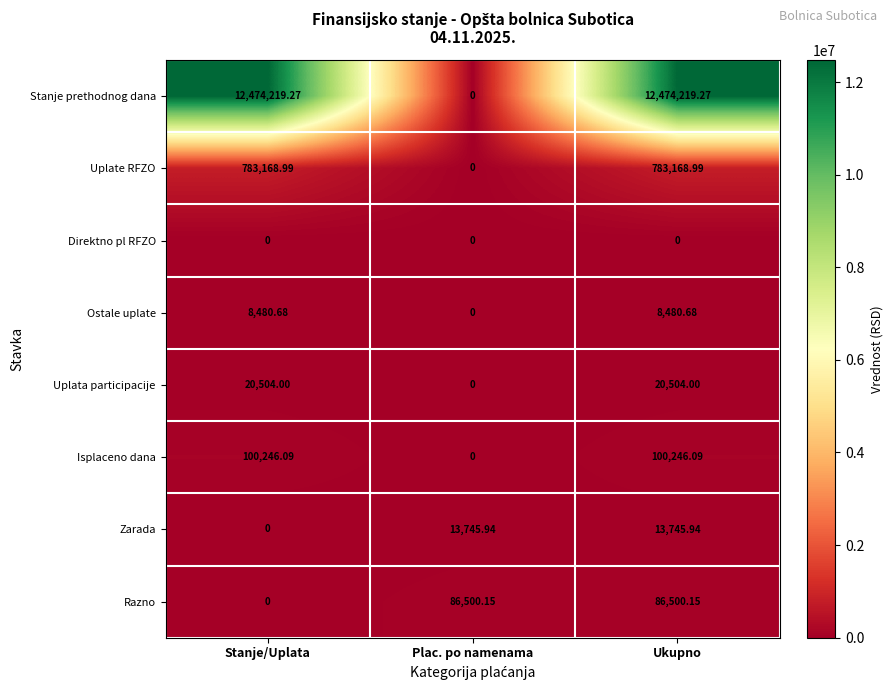

Rank the series by their maximum value, from highest to lowest.

Stanje prethodnog dana, Uplate RFZO, Isplaceno dana, Razno, Uplata participacije, Zarada, Ostale uplate, Direktno pl RFZO